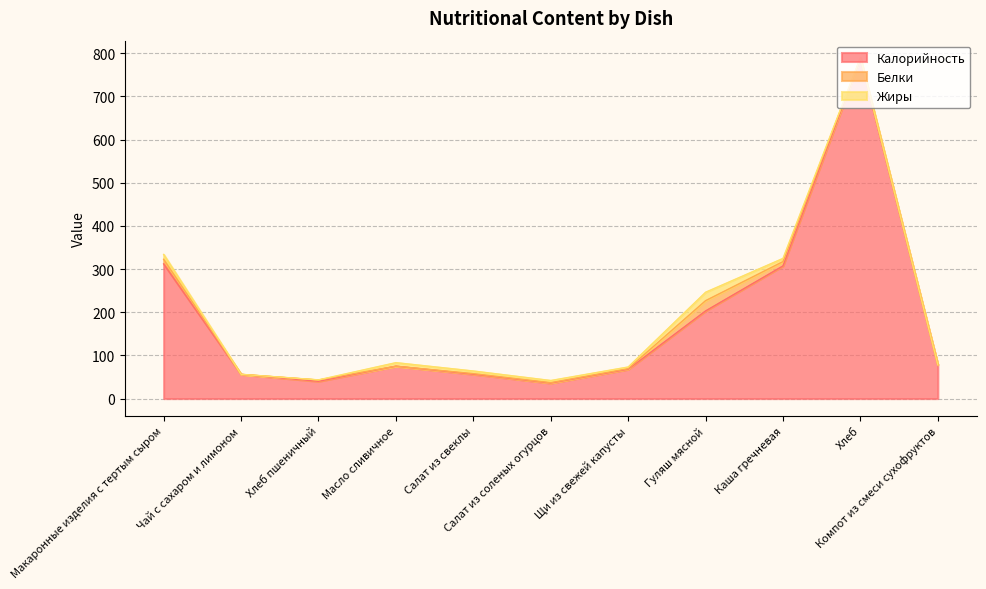

True or false: Калорийность and Жиры cross at least once.

False